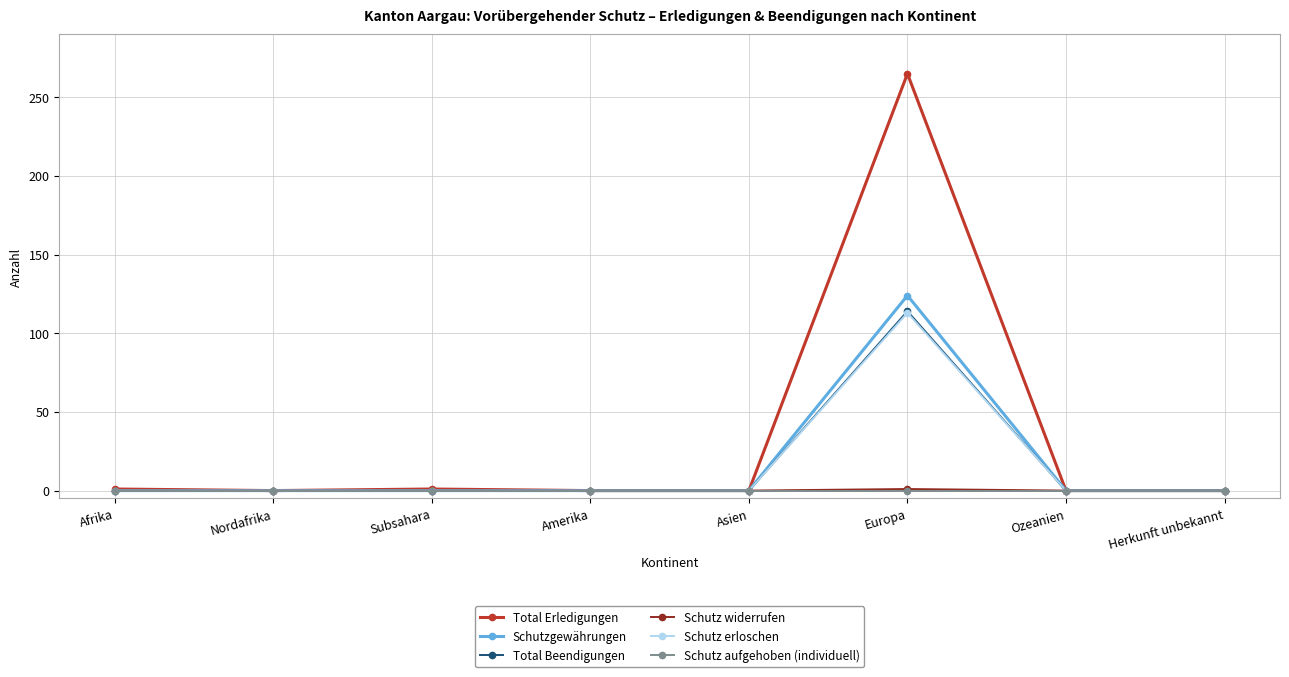

What is the label of the 2nd point from the left?

Nordafrika